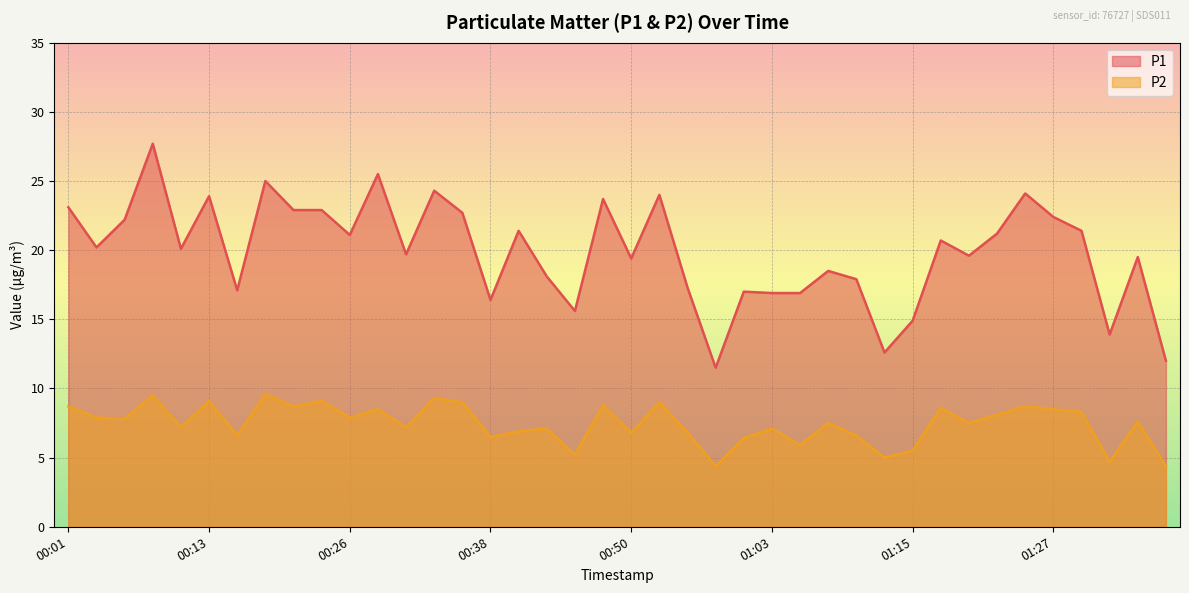

What is the difference between the maximum and second lowest values in the P1 series?

15.7